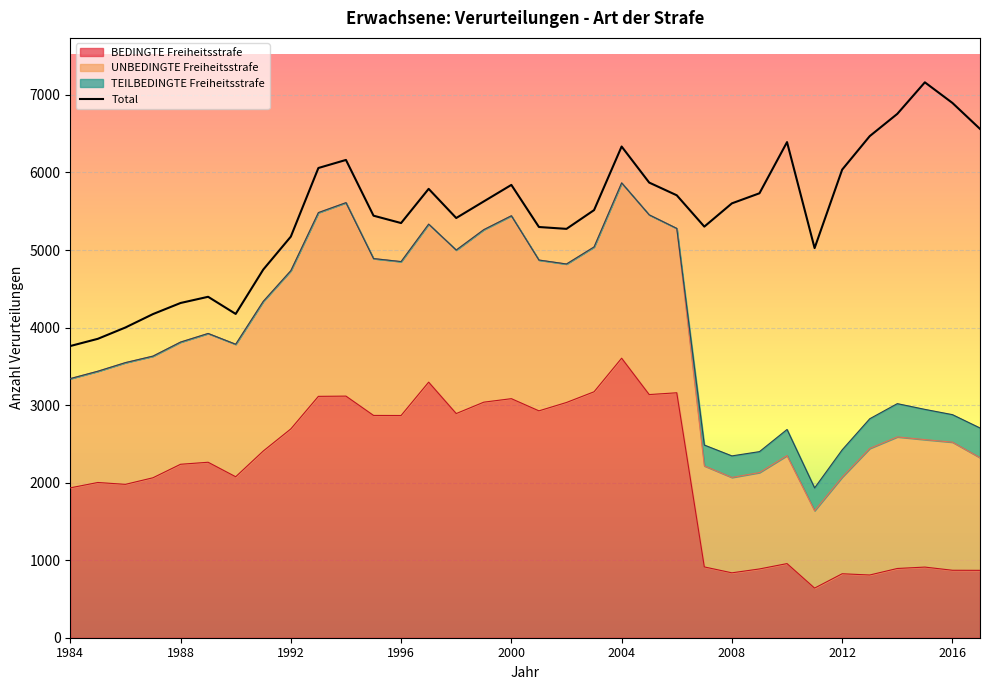

What is the difference between the Total values at 2017 and 1995?

1119